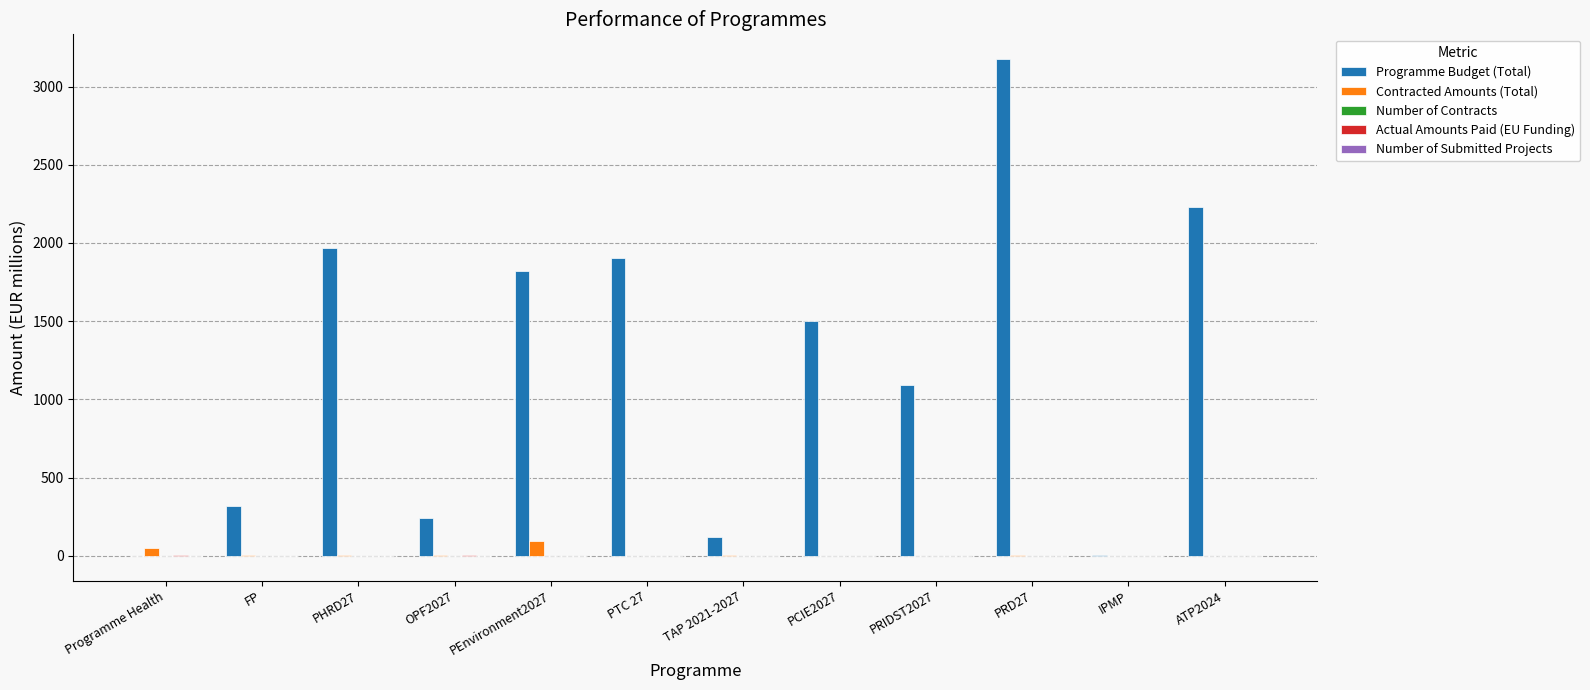

At which category is the sum across all series the highest?

PRD27